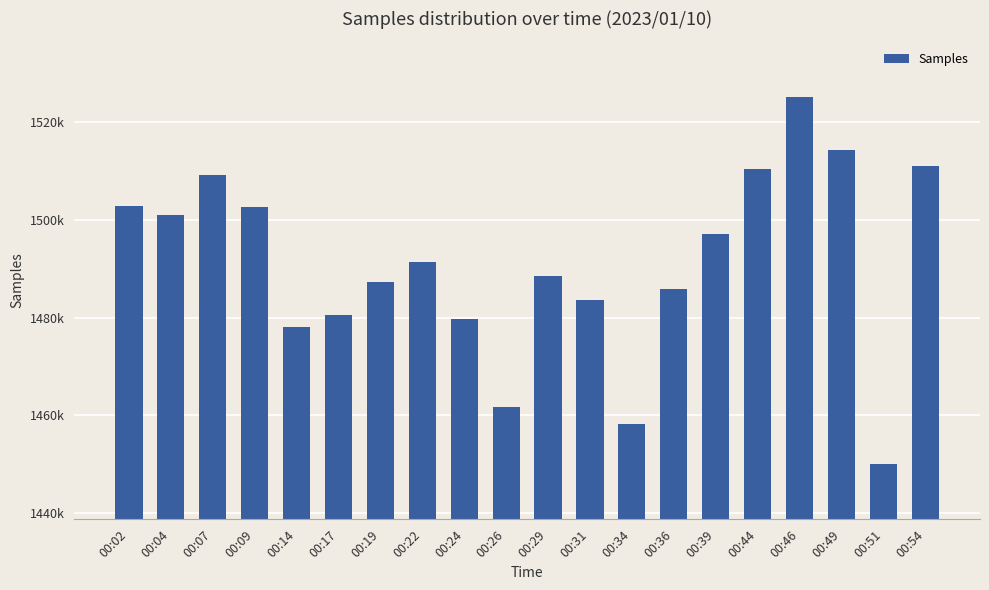

Reading right to left, extract all data points from this chart.

00:54=1510901	00:51=1450017	00:49=1514188	00:46=1525175	00:44=1510453	00:39=1496993	00:36=1485763	00:34=1458183	00:31=1483578	00:29=1488477	00:26=1461631	00:24=1479626	00:22=1491419	00:19=1487322	00:17=1480571	00:14=1477986	00:09=1502552	00:07=1509232	00:04=1500865	00:02=1502735